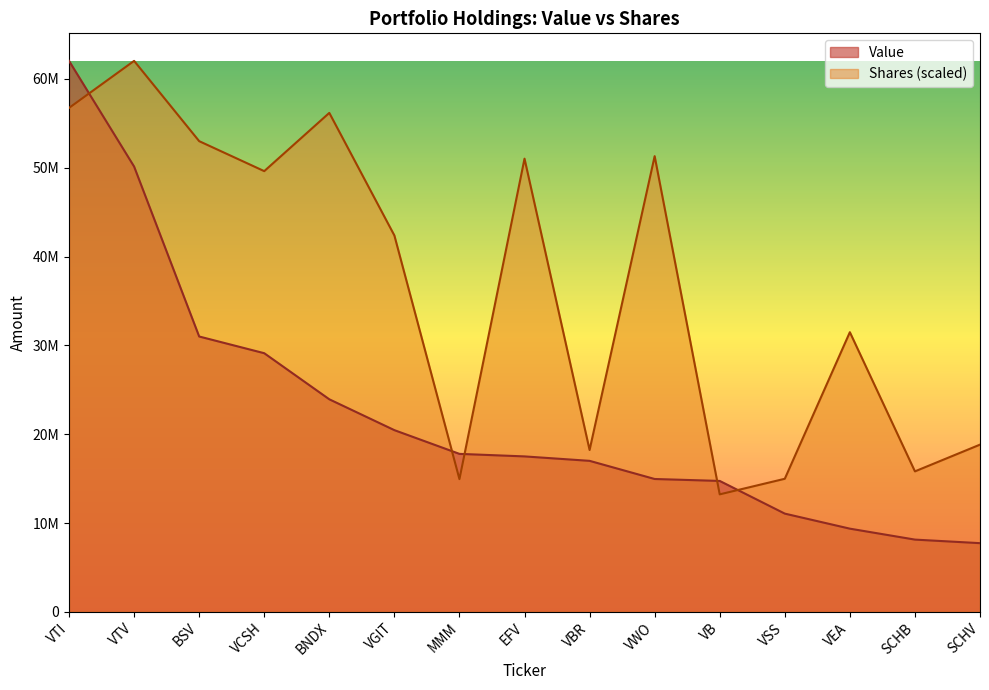

Which series changed the most between VTI and VTV?

Value